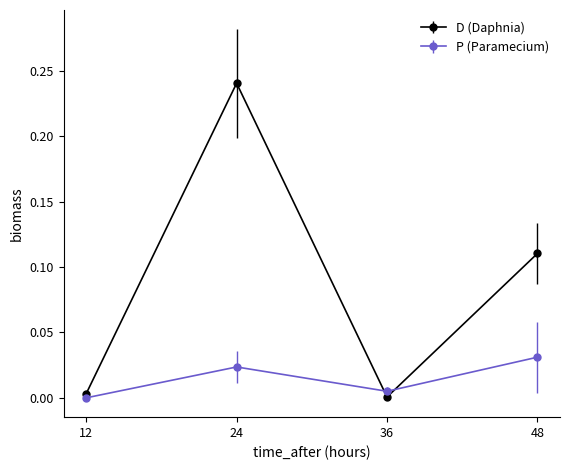

At which category does D (Daphnia) reach its first local peak?

24